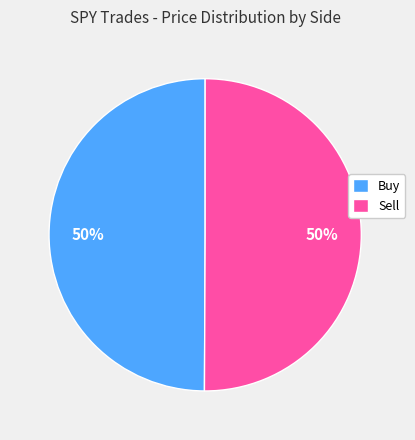

What is the ratio of the value at Buy to the value at Sell?

1.0